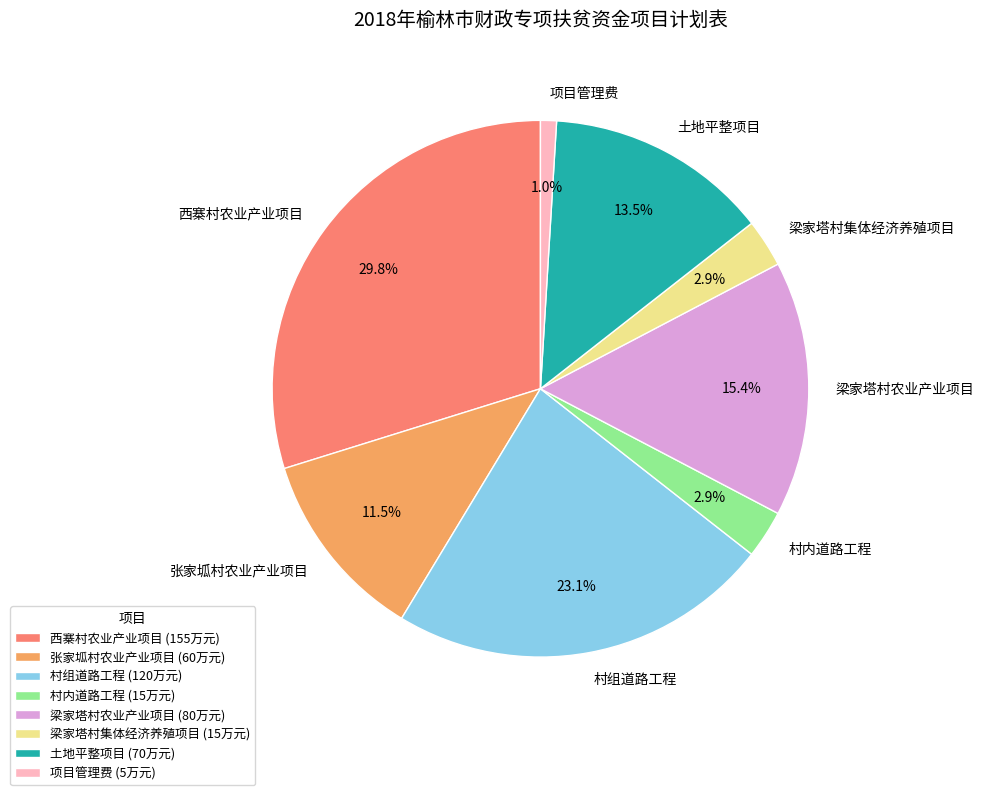

Does 梁家塔村集体经济养殖项目 account for over 50% of the chart?

No